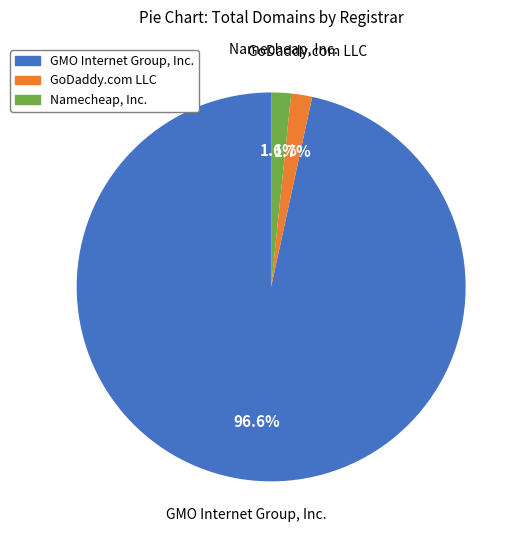

Is Namecheap, Inc. the majority of the pie?

No